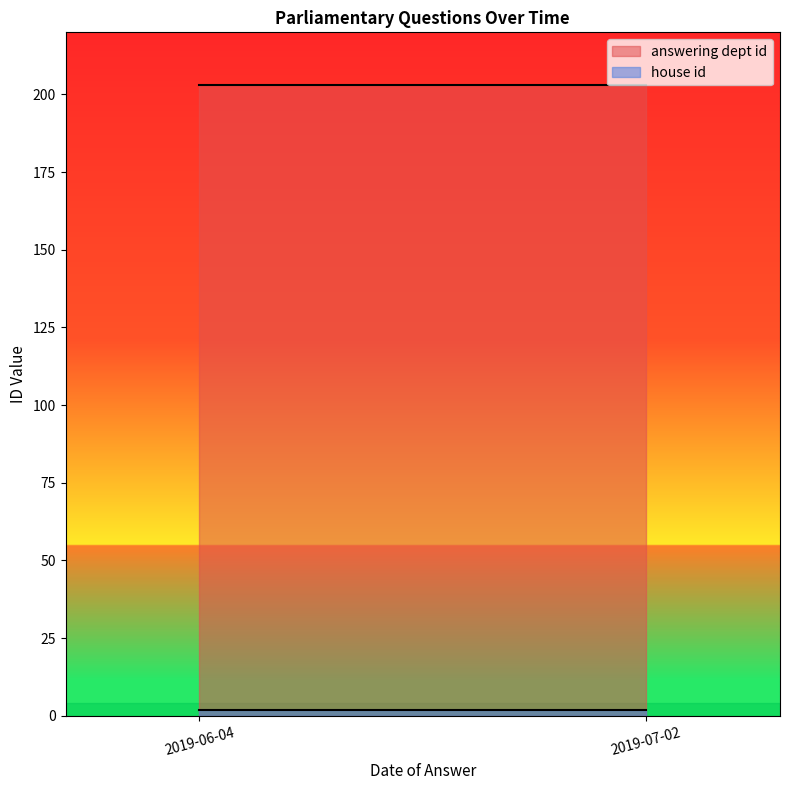

True or false: answering dept id has a value of 203 at 2019-07-02.

True